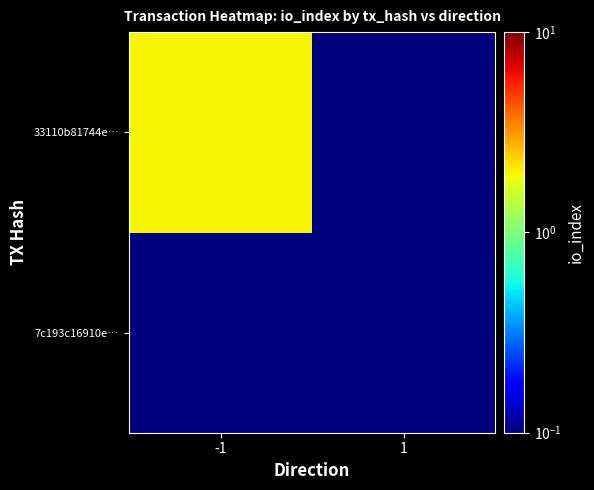

Count the number of categories in the chart.

2